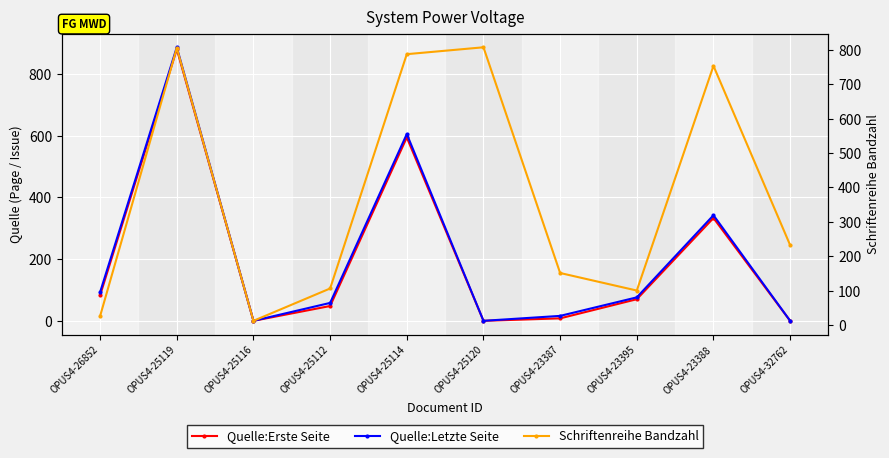

What is the difference between the maximum and minimum values in the Quelle:Letzte Seite series?

886